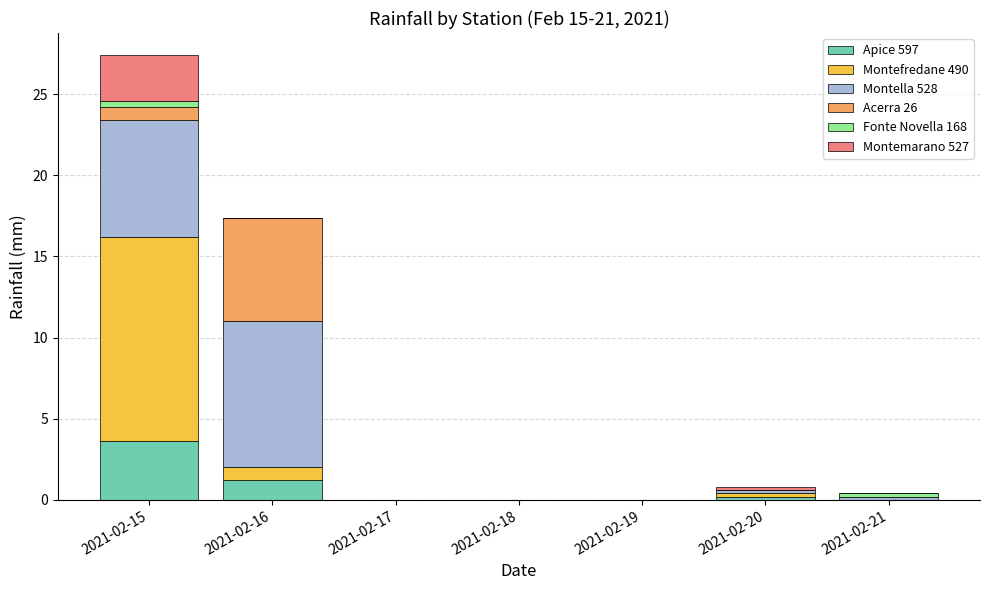

The value of Apice 597 at 2021-02-18 is 0.0. True or false?

True